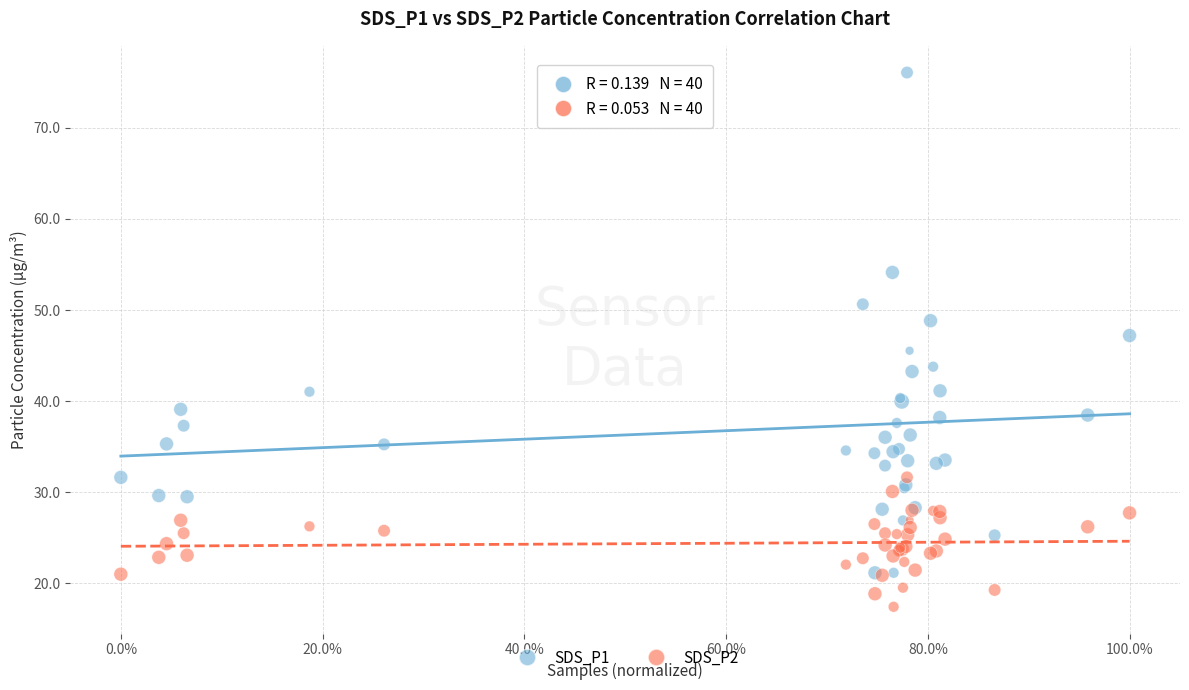

Which series contains the lowest Y value?

SDS_P2